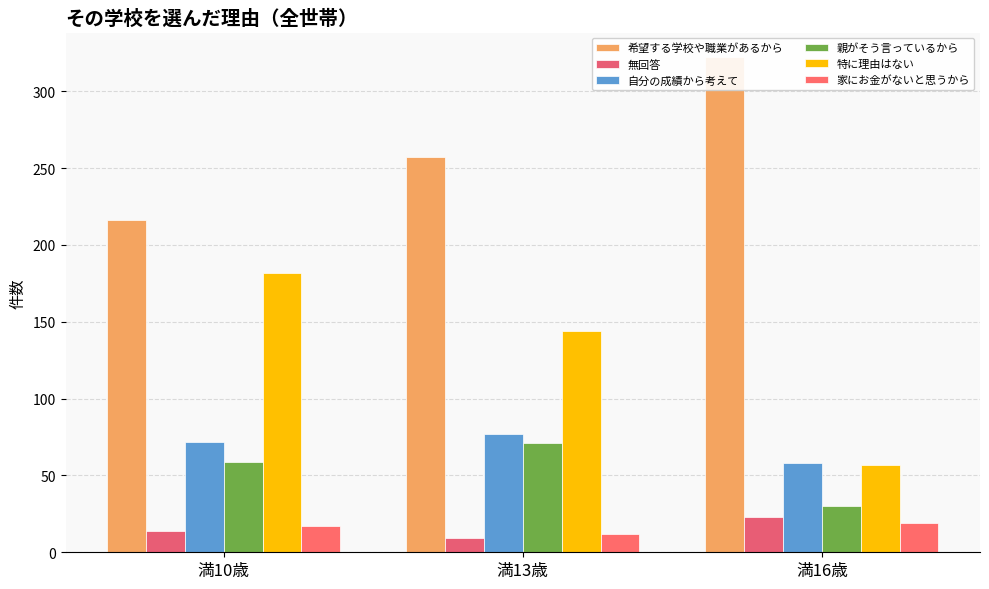

What is the minimum value for 無回答?

9